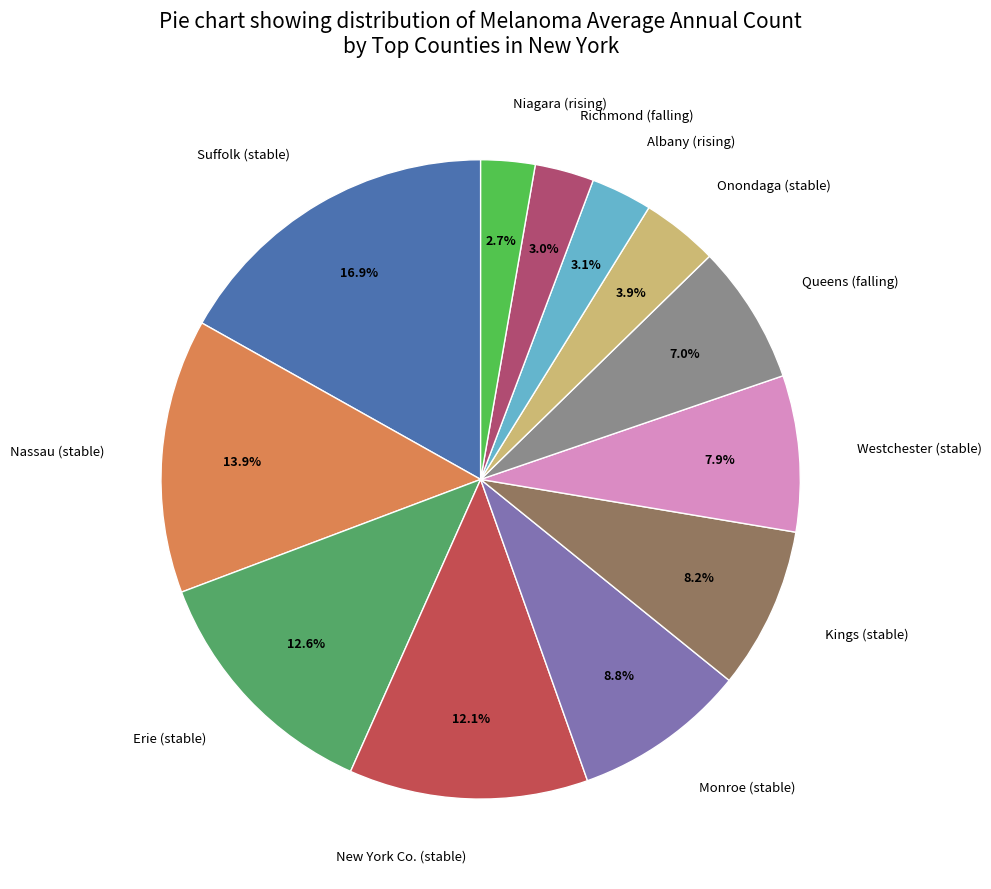

How many segments does this pie chart have?

12